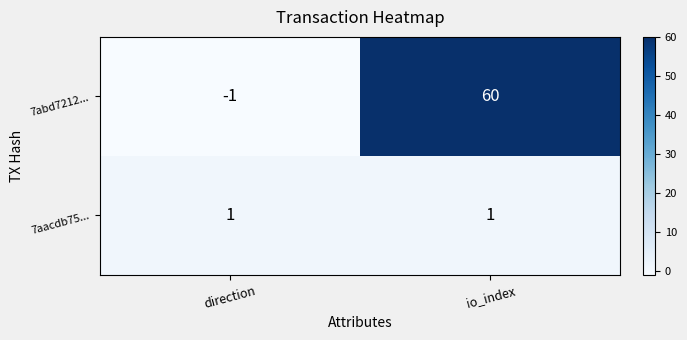

What is the difference between the 7abd7212... values at direction and io_index?

61